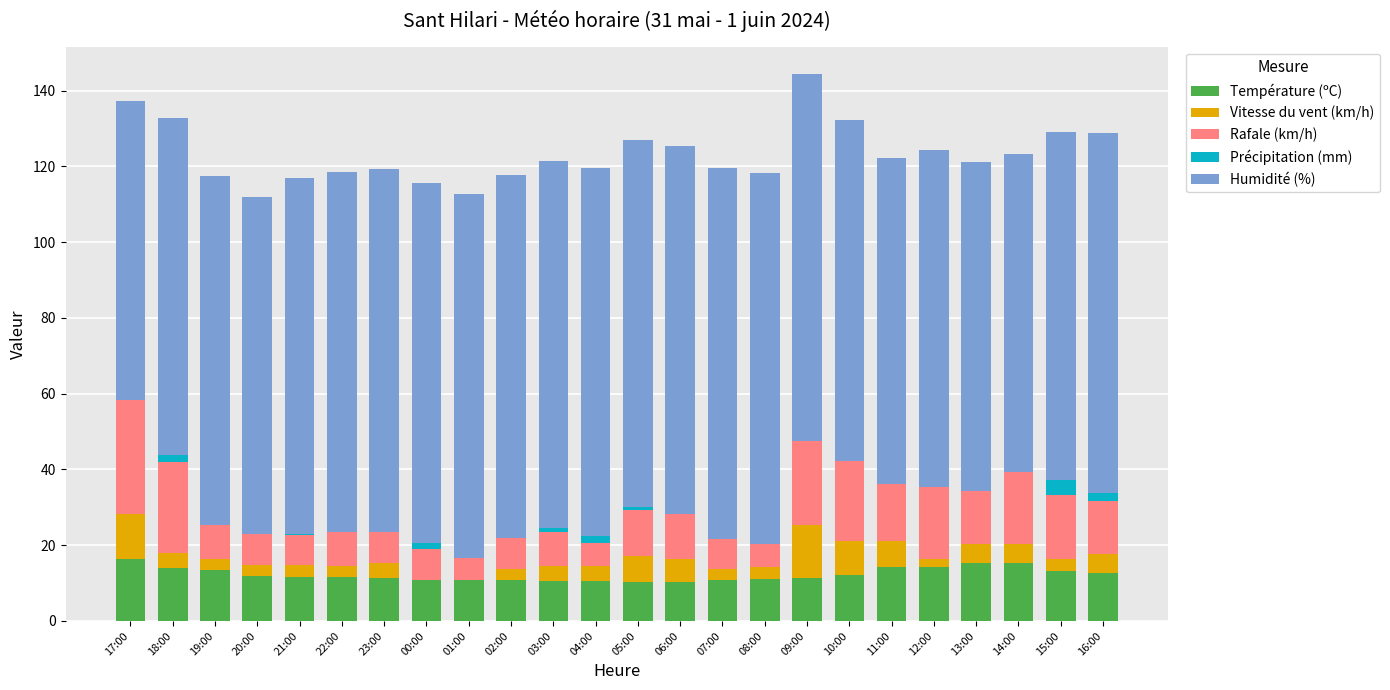

The value of Température (ºC) at 17:00 is 25.7. True or false?

False